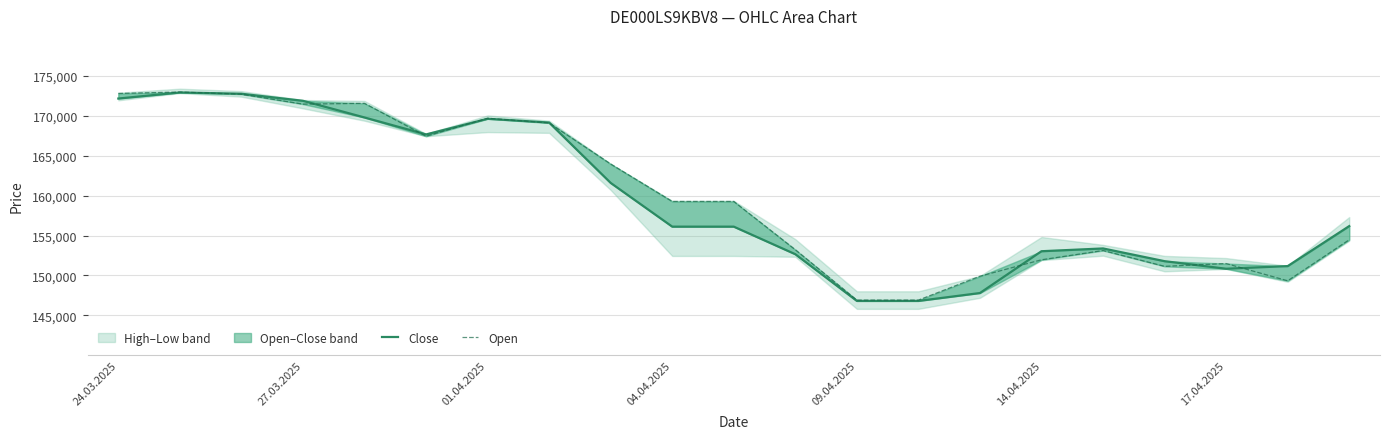

How many values in the Open series are below 159268?

10